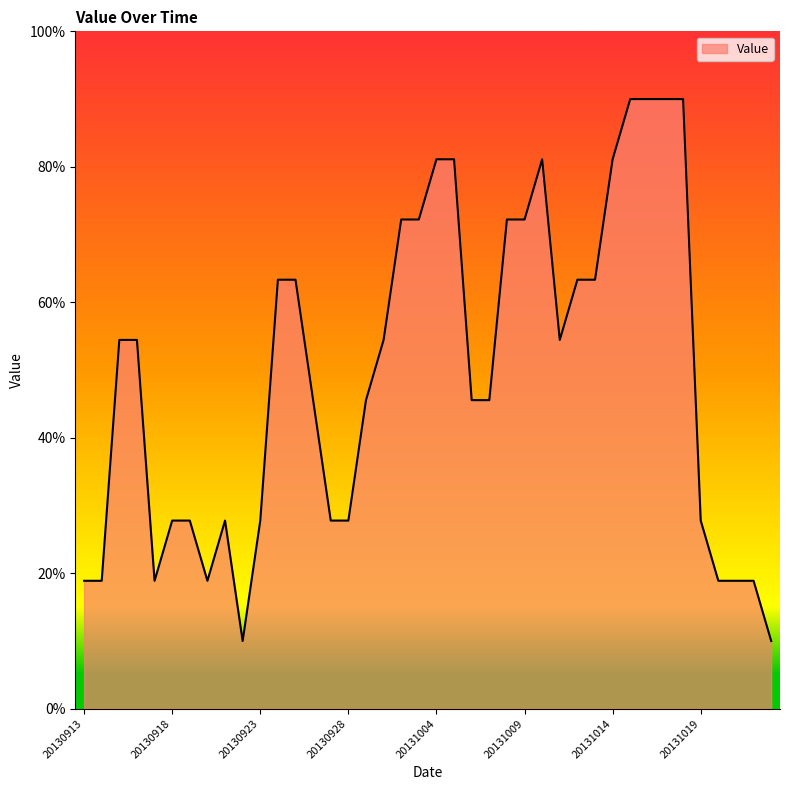

What is the difference between the maximum and minimum values?

80.0